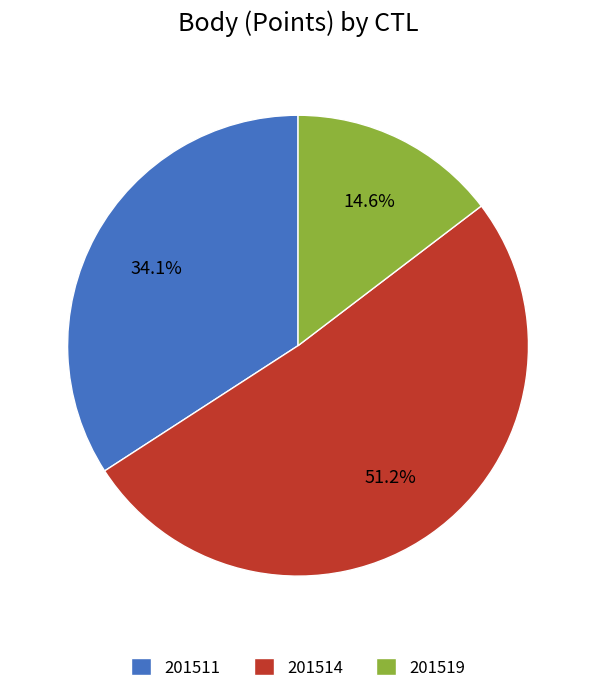

Between 201511 and 201519, which is larger?

201511